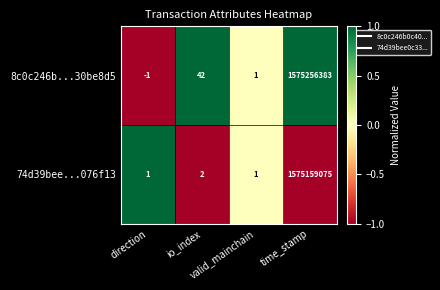

Rank the series by their maximum value, from highest to lowest.

8c0c246b...30be8d5, 74d39bee...076f13